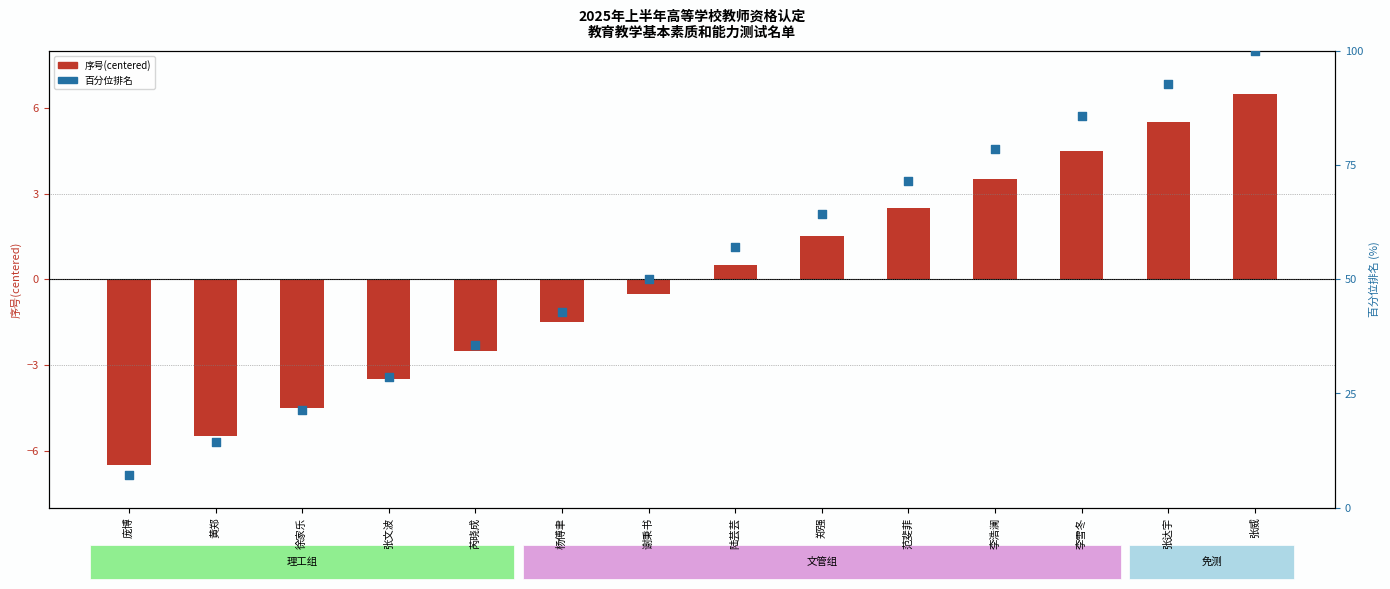

What are all the series names shown in the legend?

序号(centered), 百分位排名